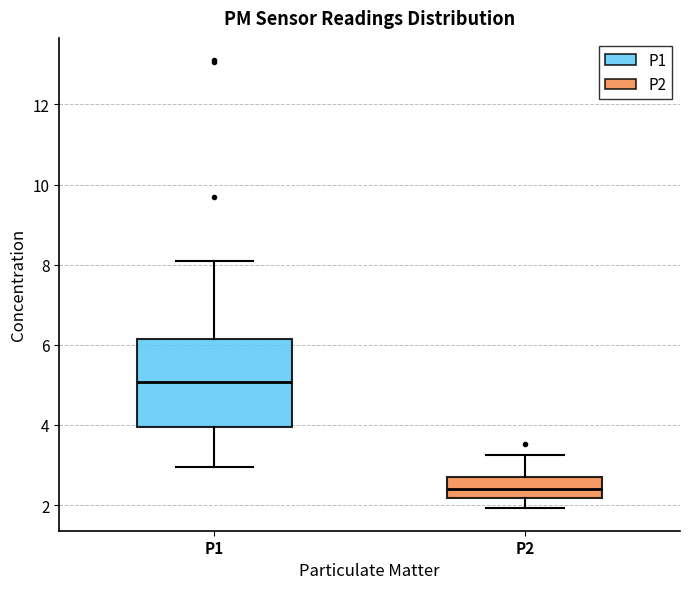

Reading left to right, read every box against the y-axis: the position of its median line, the range the box covers, and the ends of its whiskers. The values are not printed on the chart, so give them approximately, as read against the axis.

P1: median 5.0, box 4.0 to 6.2, whiskers 3.0 to 8.2
P2: median 2.4, box 2.2 to 2.8, whiskers 2.0 to 3.2